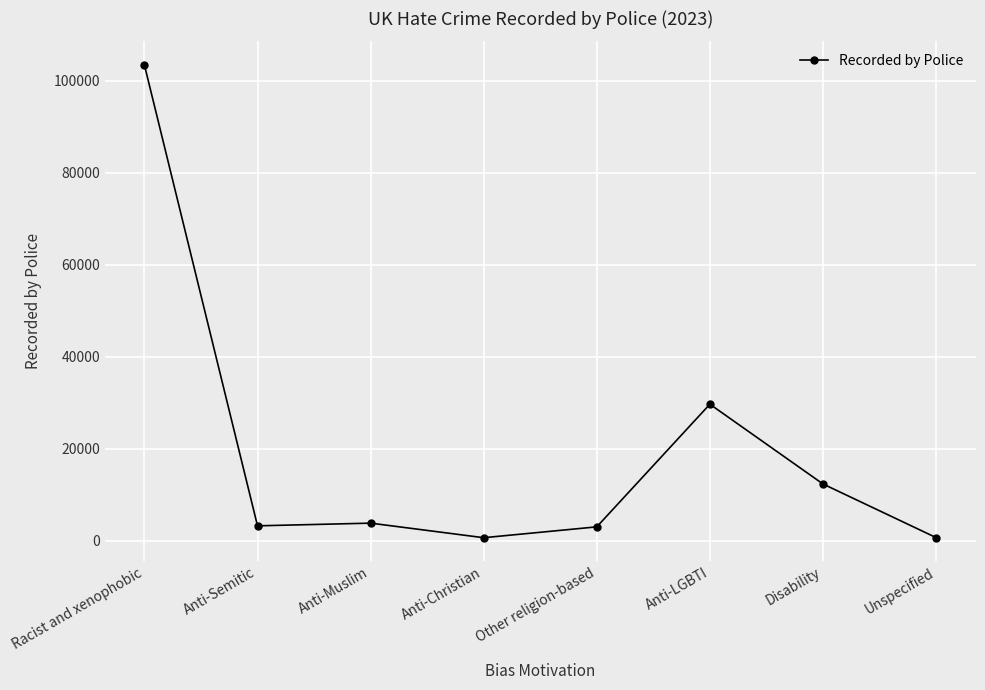

Which has a higher value, Anti-LGBTI or Unspecified?

Anti-LGBTI